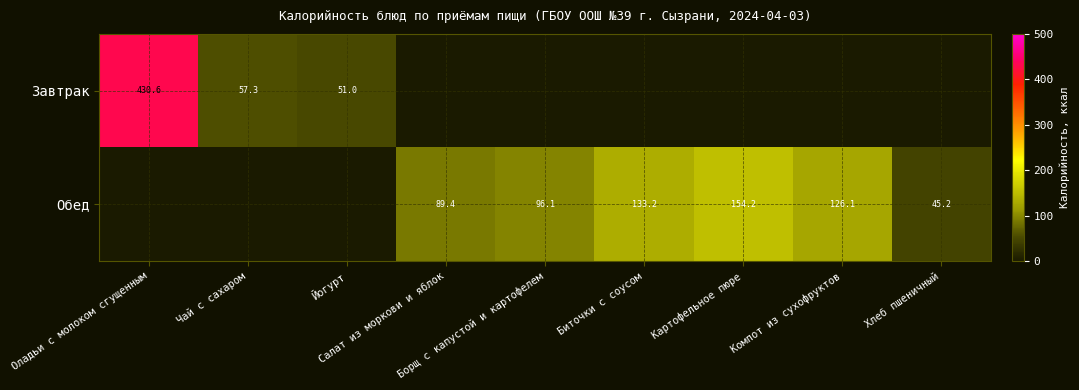

What is the total value across all series at Хлеб пшеничный?

45.2